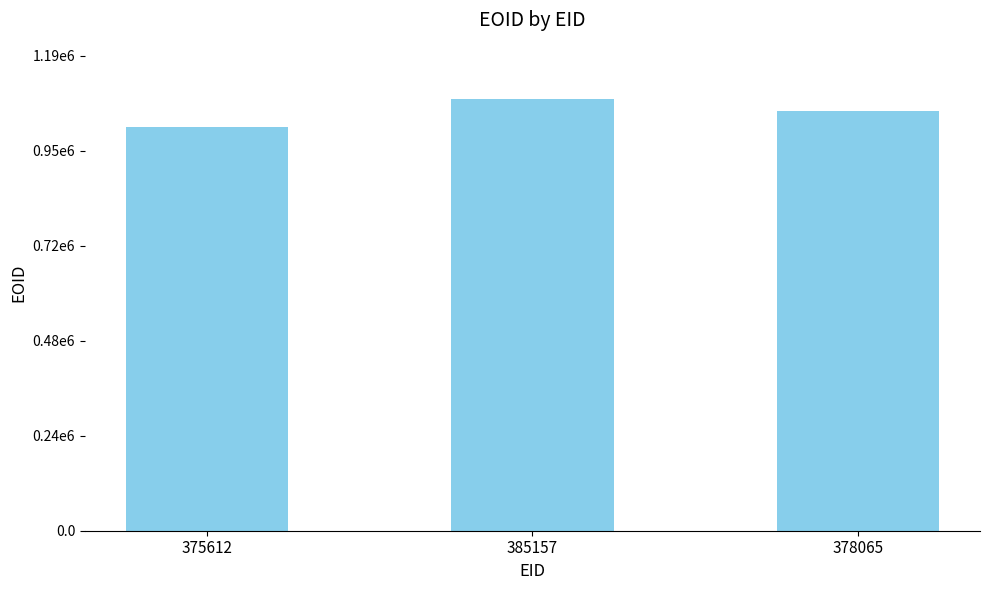

Does the chart contain any negative values?

No